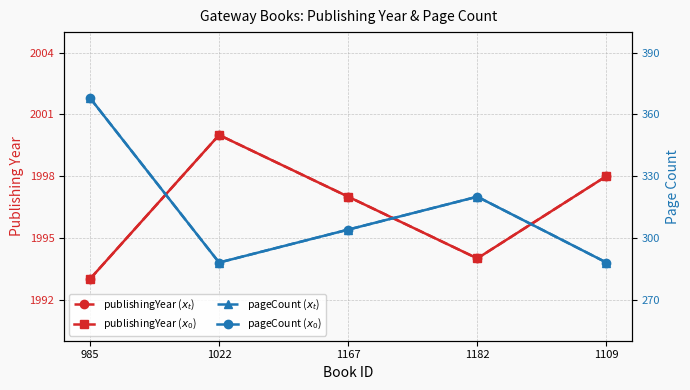

Which series has the largest total across all categories?

publishingYear ($x_t$)